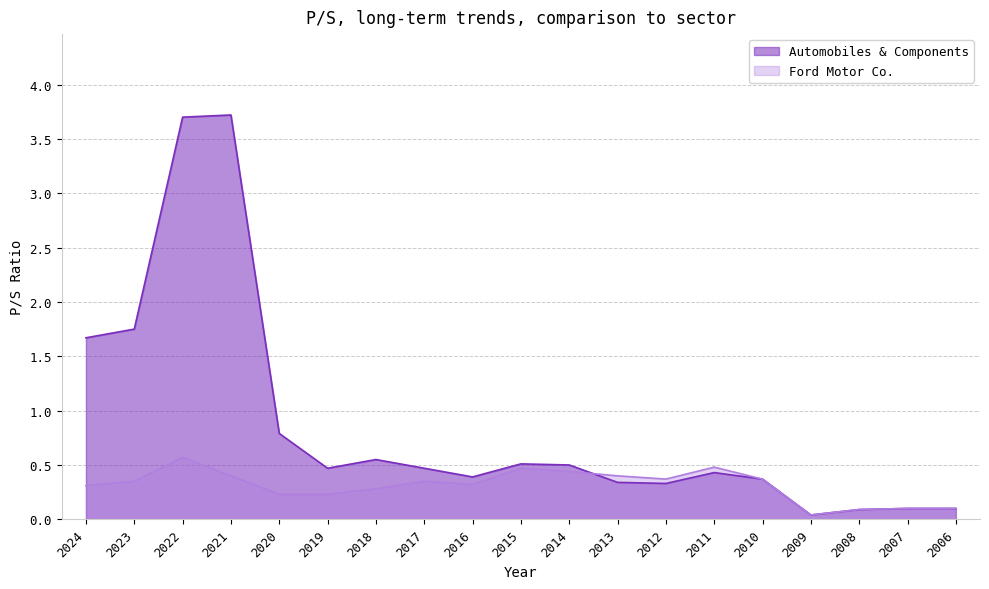

What is the average value of the Automobiles & Components series?

0.9